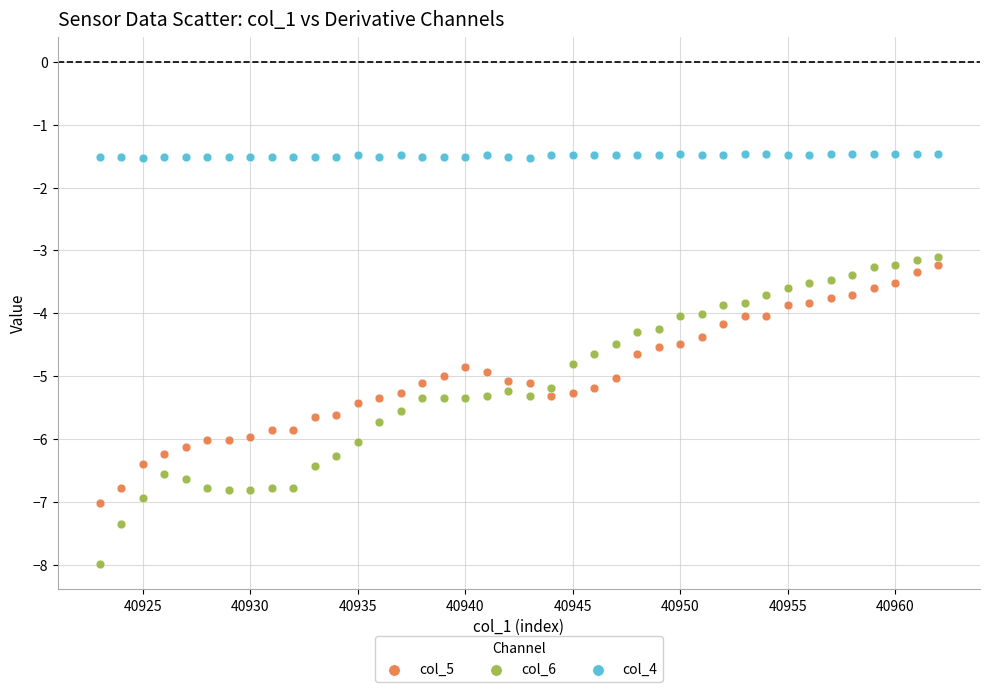

Which series contains the lowest Y value?

col_6